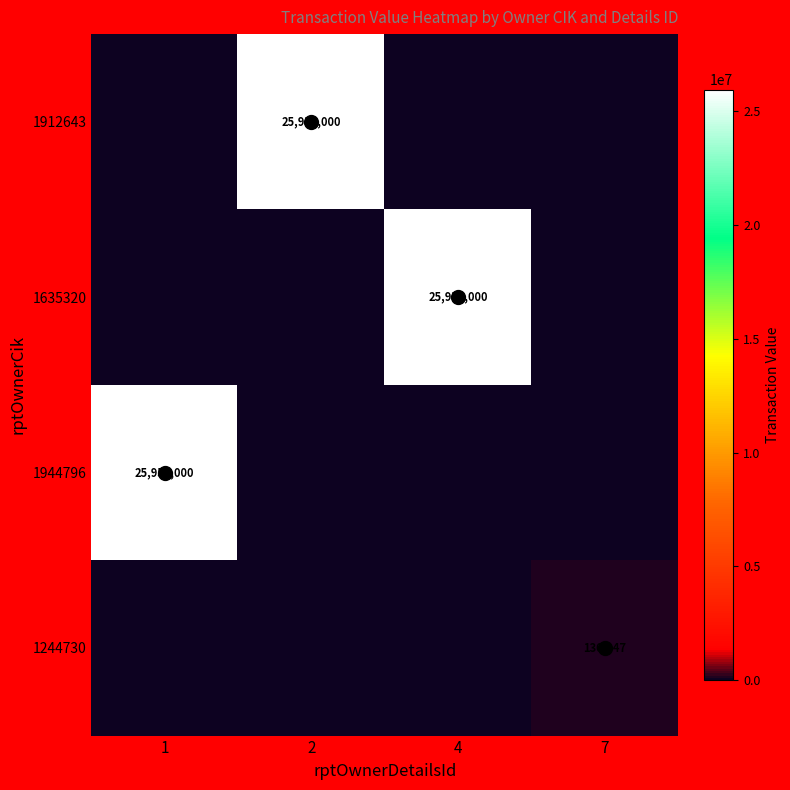

Is it true that 1635320 equals 25956000 at 4?

True